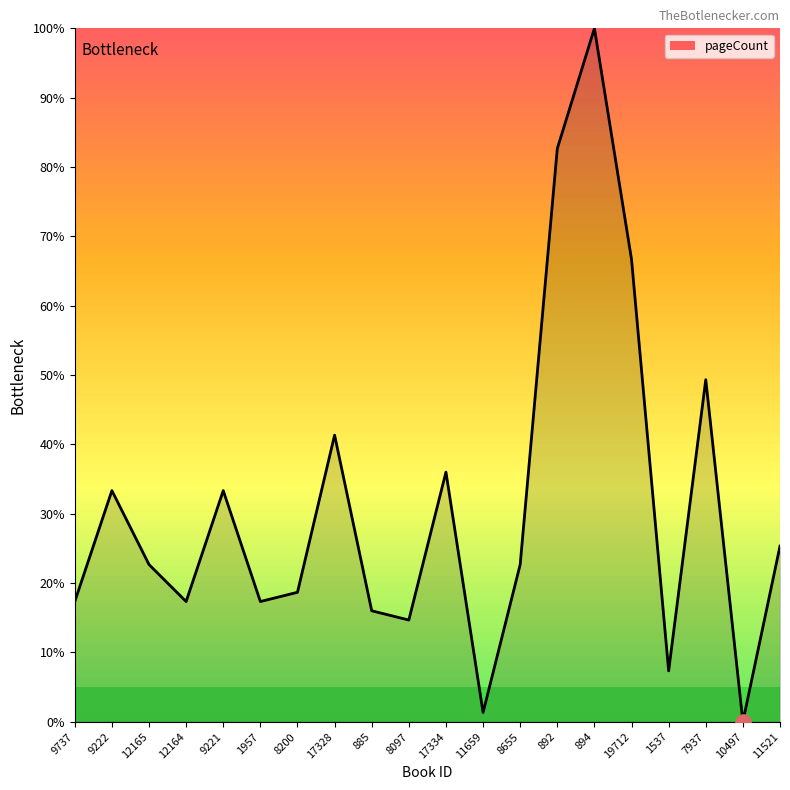

Approximately how many times larger is the value at 894 compared to 17334?

2.8